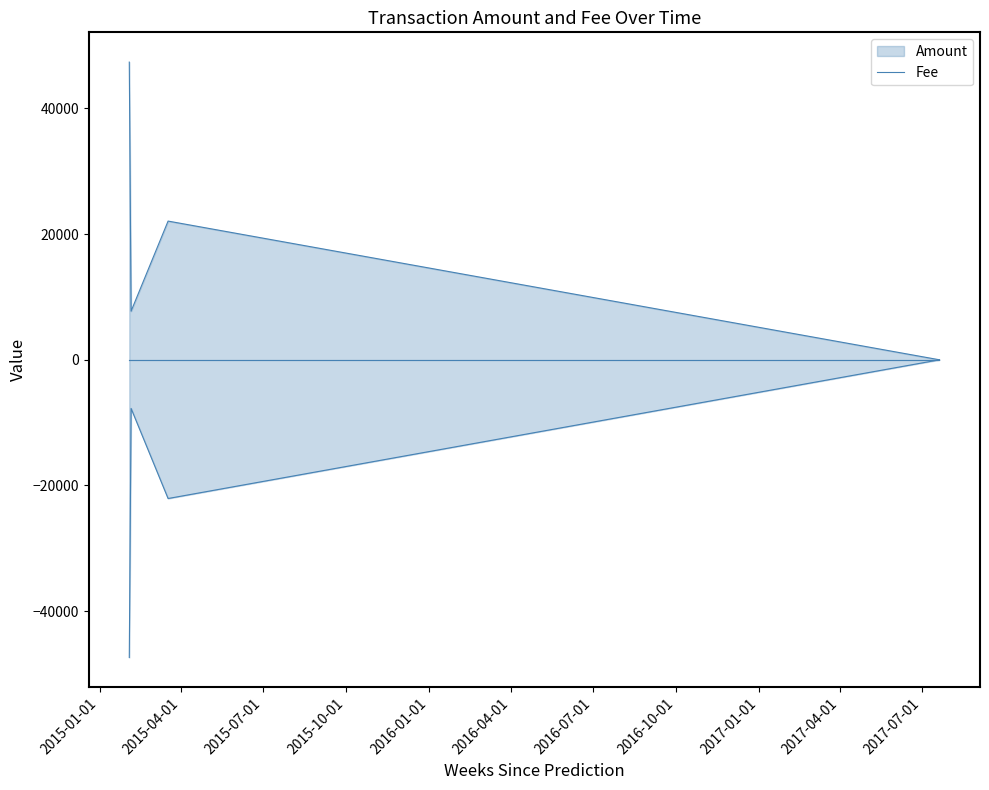

Rank the categories by value from highest to lowest.

2015-02-03, 2015-03-18, 2015-02-05, 2017-07-20